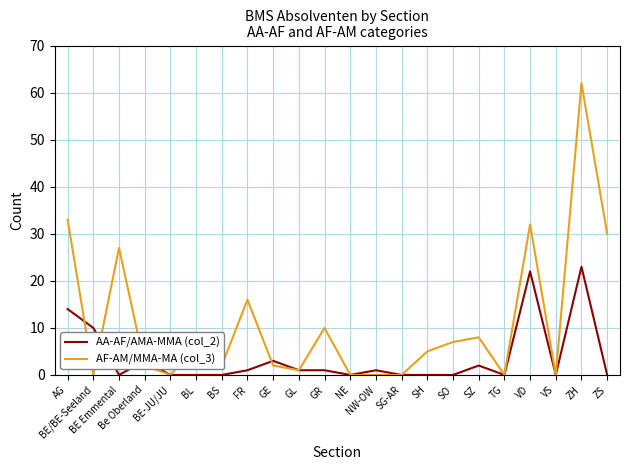

What is the greatest value displayed?

62